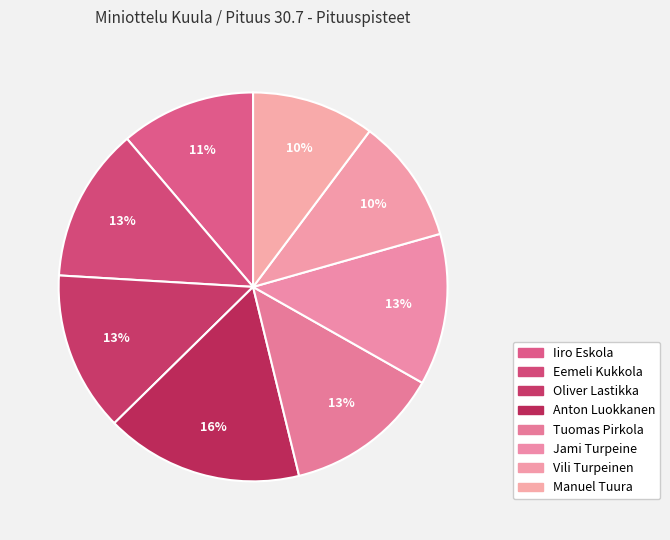

How many slices are in this pie chart?

8